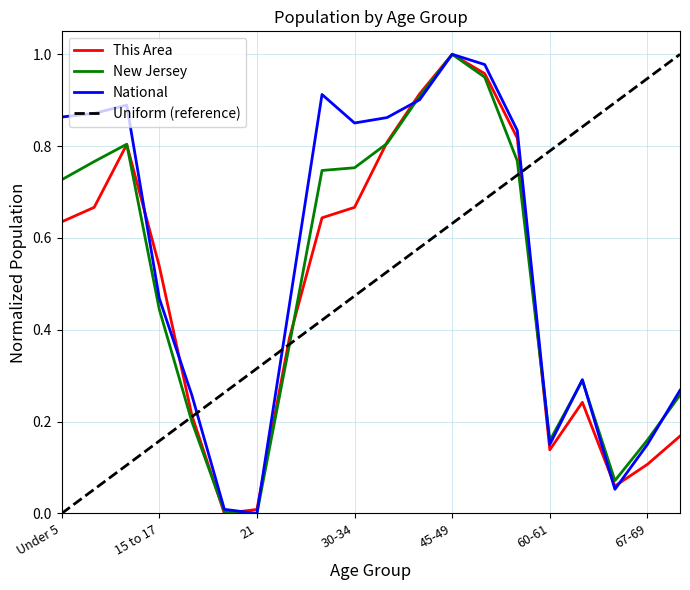

Where is National nearest to the value 0?

21